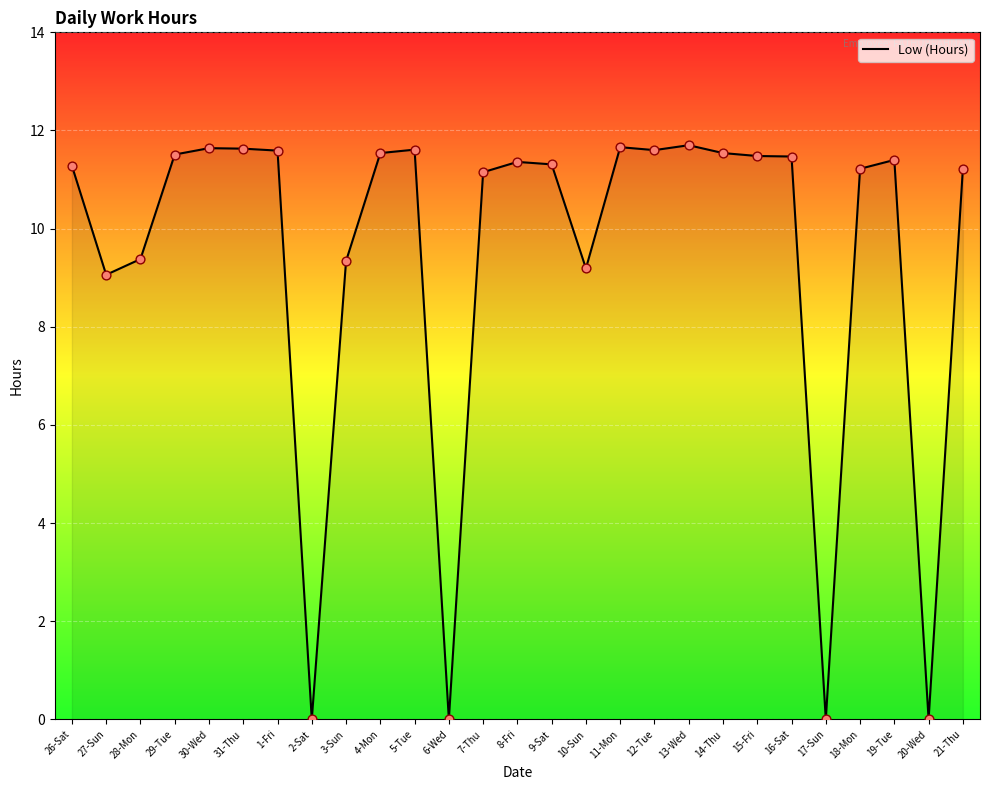

What is the change in value from 6-Wed to 19-Tue?

+11.4